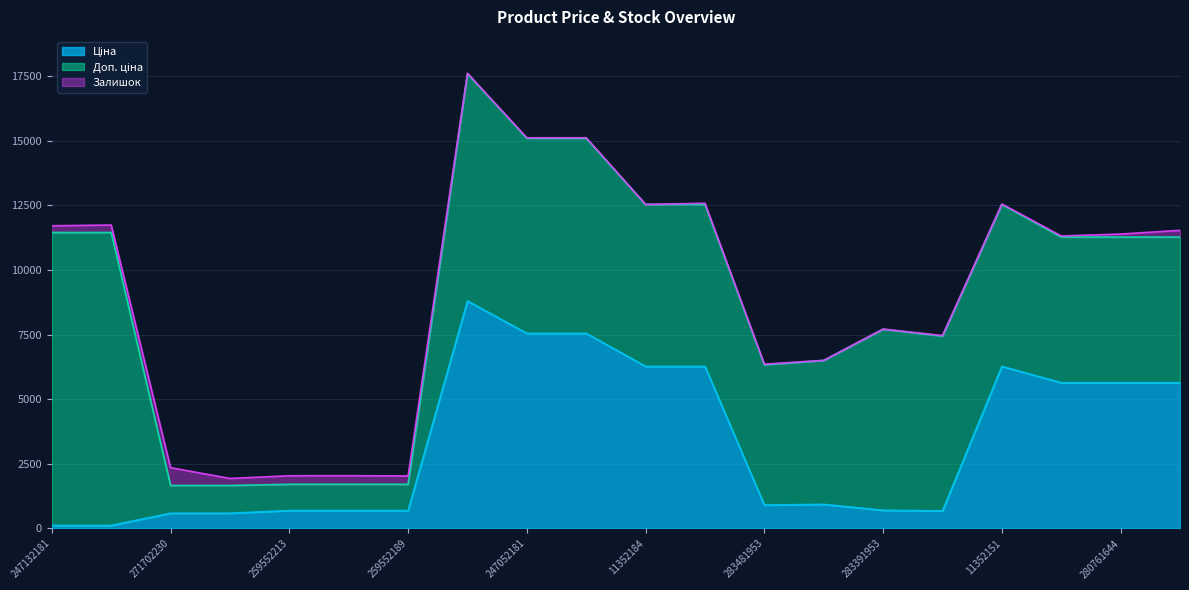

Where does the Залишок series first go above 46?

247132181